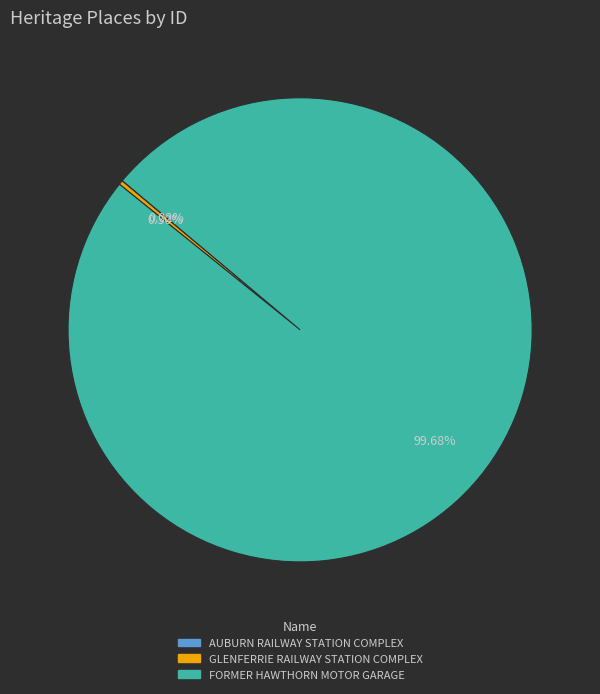

Which category has the biggest portion of the pie?

FORMER HAWTHORN MOTOR GARAGE